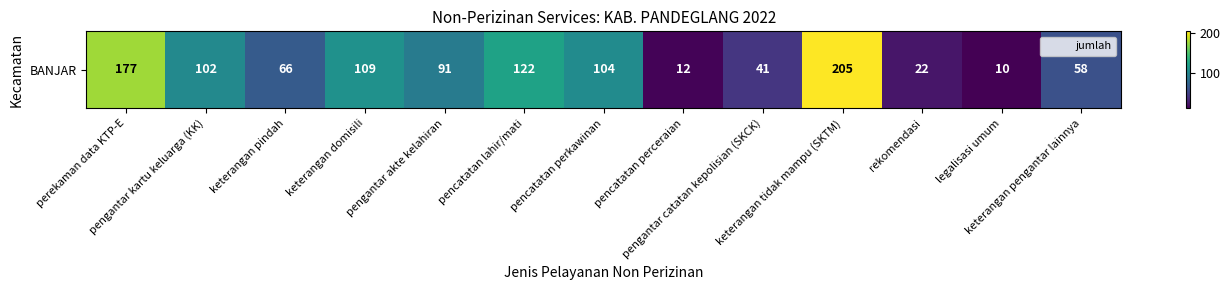

What is the greatest value displayed?

205